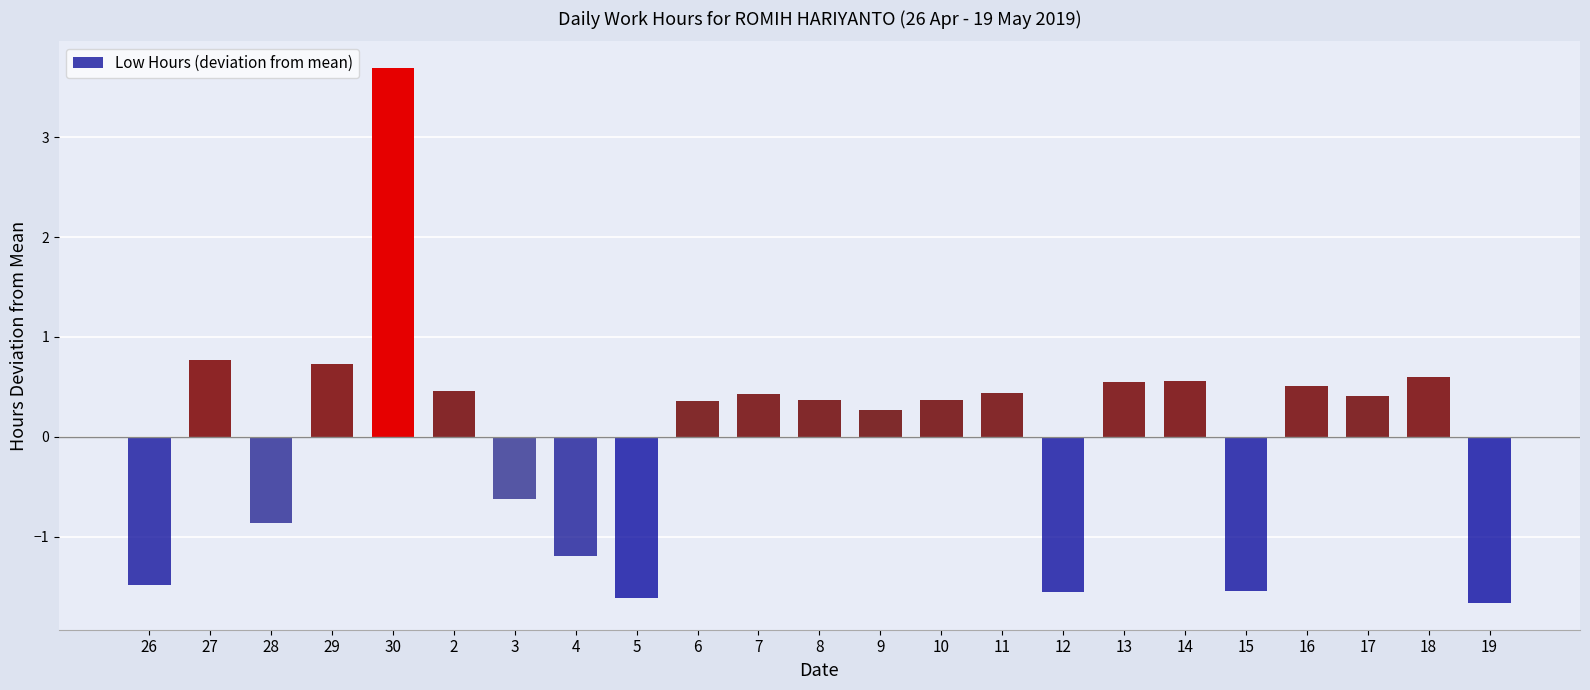

Does the chart contain any negative values?

Yes